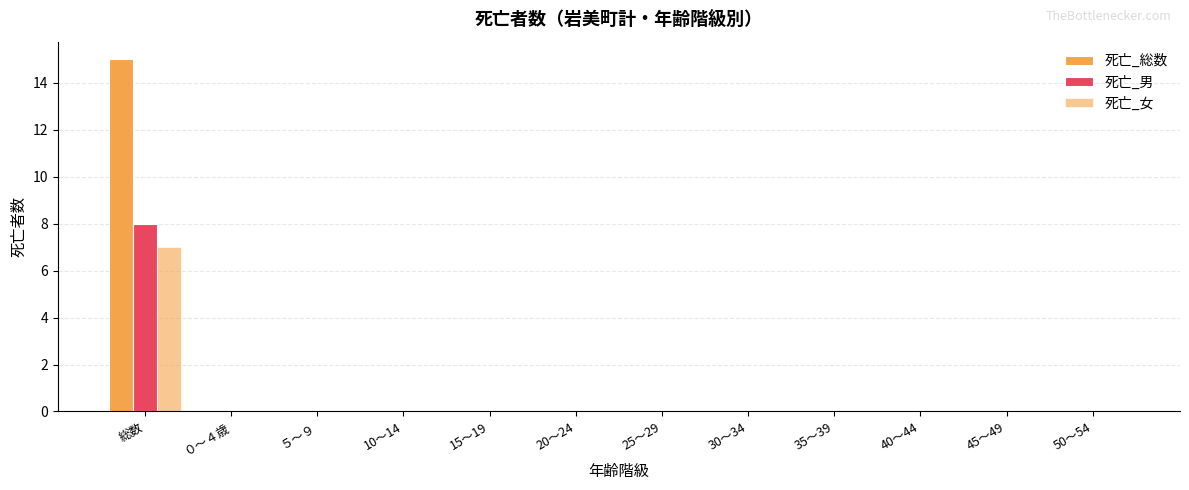

At which label is 死亡_総数 closest to 7?

０～４歳